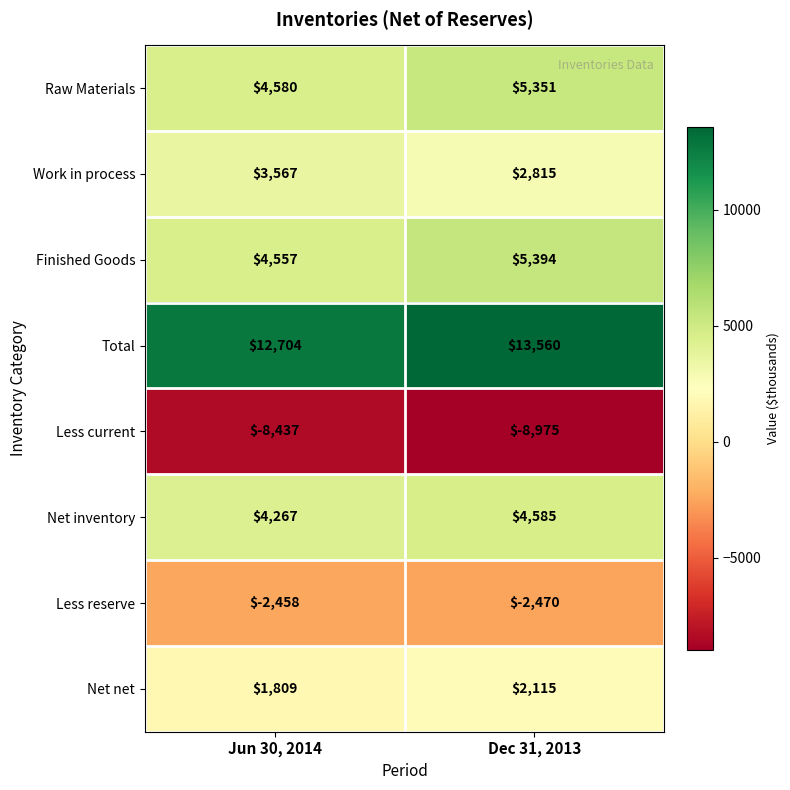

Reading right to left, transcribe all the data shown in this chart.

Raw Materials: 5351	4580
Work in process: 2815	3567
Finished Goods: 5394	4557
Total: 13560	12704
Less current: -8975	-8437
Net inventory: 4585	4267
Less reserve: -2470	-2458
Net net: 2115	1809